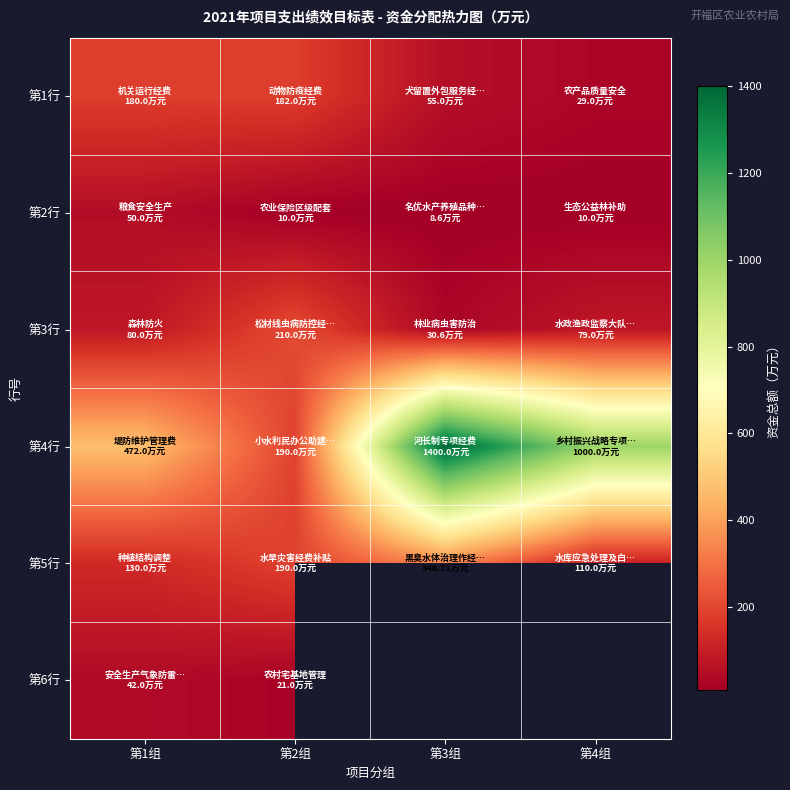

What is the smallest value displayed?

8.6